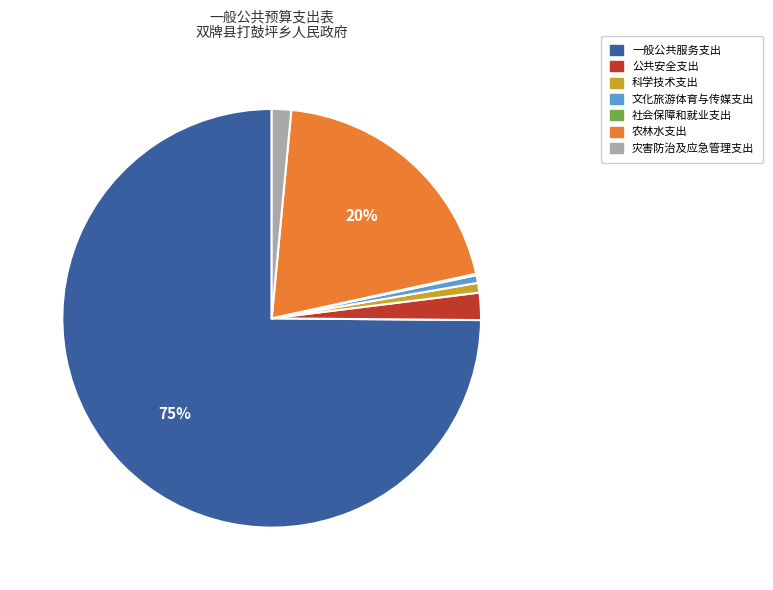

The 文化旅游体育与传媒支出 slice represents 1% of the pie. True or false?

True